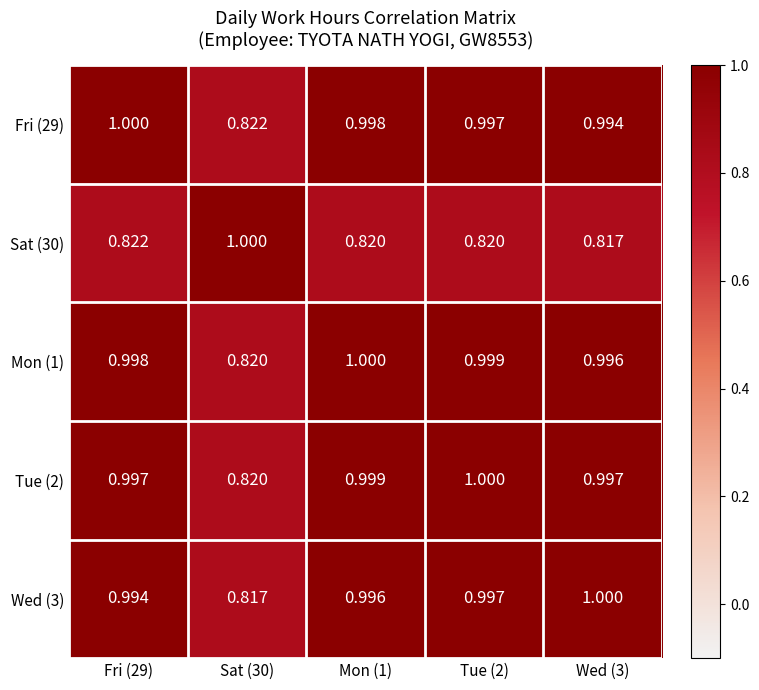

Is the value of Fri (29) at Tue (2) greater than the value of Wed (3) at Fri (29)?

Yes